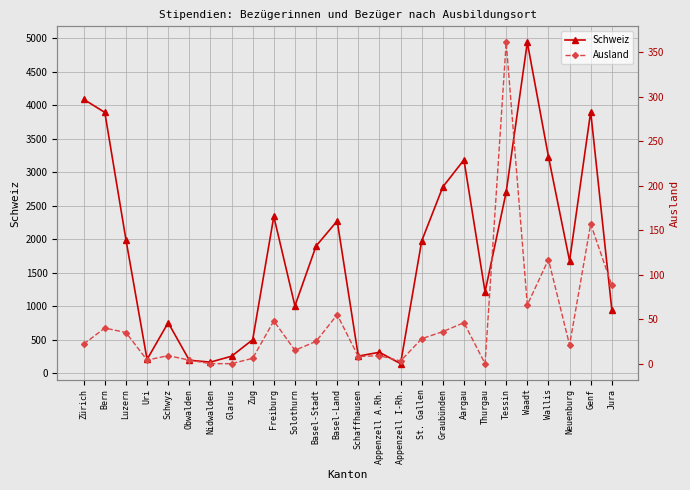

Reading left to right, list all the values displayed in this chart.

Schweiz: Zürich=4091	Bern=3895	Luzern=1995	Uri=205	Schwyz=754	Obwalden=193	Nidwalden=165	Glarus=253	Zug=500	Freiburg=2341	Solothurn=1005	Basel-Stadt=1899	Basel-Land=2274	Schaffhausen=255	Appenzell A.Rh.=312	Appenzell I-Rh.=142	St. Gallen=1974	Graubünden=2782	Aargau=3186	Thurgau=1215	Tessin=2706	Waadt=4941	Wallis=3235	Neuenburg=1677	Genf=3904	Jura=951
Ausland: Zürich=22	Bern=40	Luzern=35	Uri=4	Schwyz=9	Obwalden=4	Nidwalden=0	Glarus=0	Zug=6	Freiburg=48	Solothurn=15	Basel-Stadt=25	Basel-Land=55	Schaffhausen=8	Appenzell A.Rh.=9	Appenzell I-Rh.=3	St. Gallen=28	Graubünden=36	Aargau=46	Thurgau=0	Tessin=361	Waadt=66	Wallis=117	Neuenburg=21	Genf=157	Jura=88